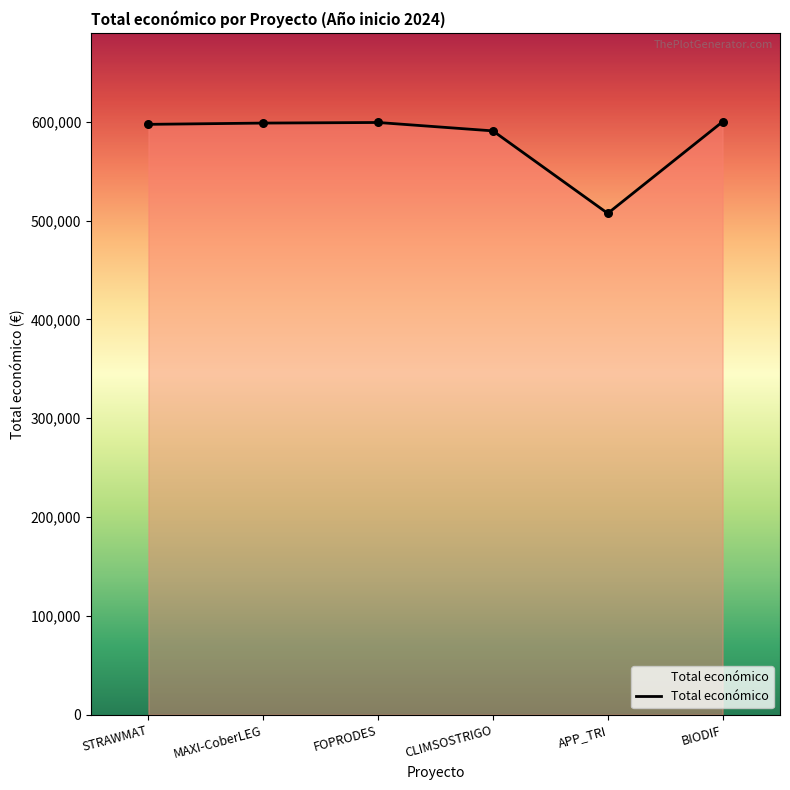

Which has a higher value, STRAWMAT or CLIMSOSTRIGO?

STRAWMAT